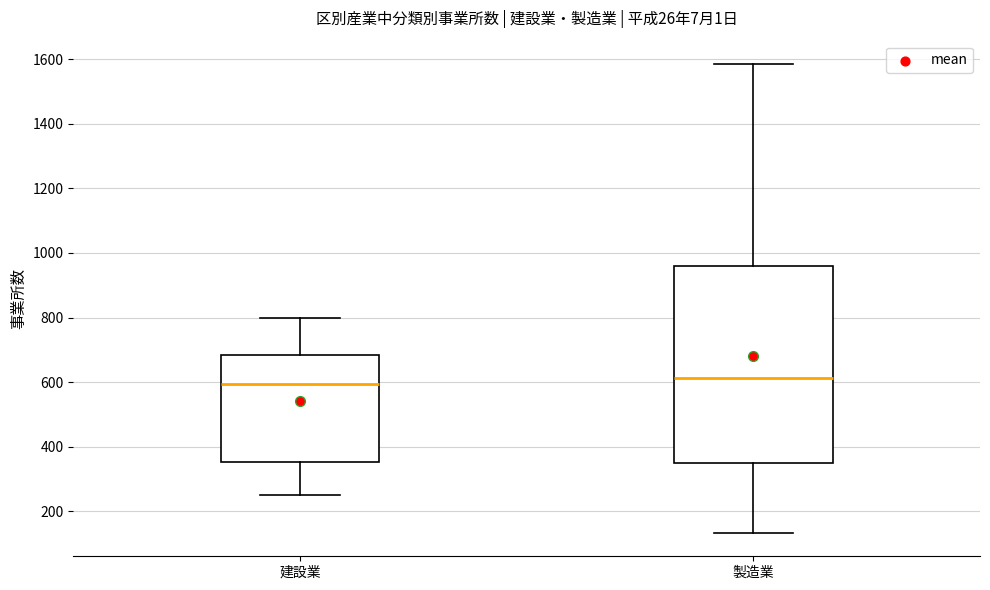

Reading left to right, transcribe this box plot: for each box, give where its median line is, the range the box spans, and where its two whiskers end, as read against the y-axis. The values are not printed on the chart, so give them approximately, as read against the axis.

建設業: median 600, box 360 to 680, whiskers 260 to 800
製造業: median 620, box 340 to 960, whiskers 140 to 1580